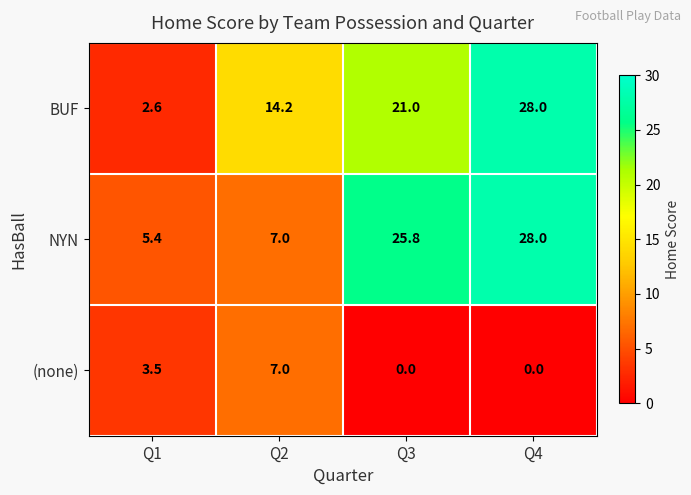

Rank the series at Q3 from lowest to highest value.

(none), BUF, NYN